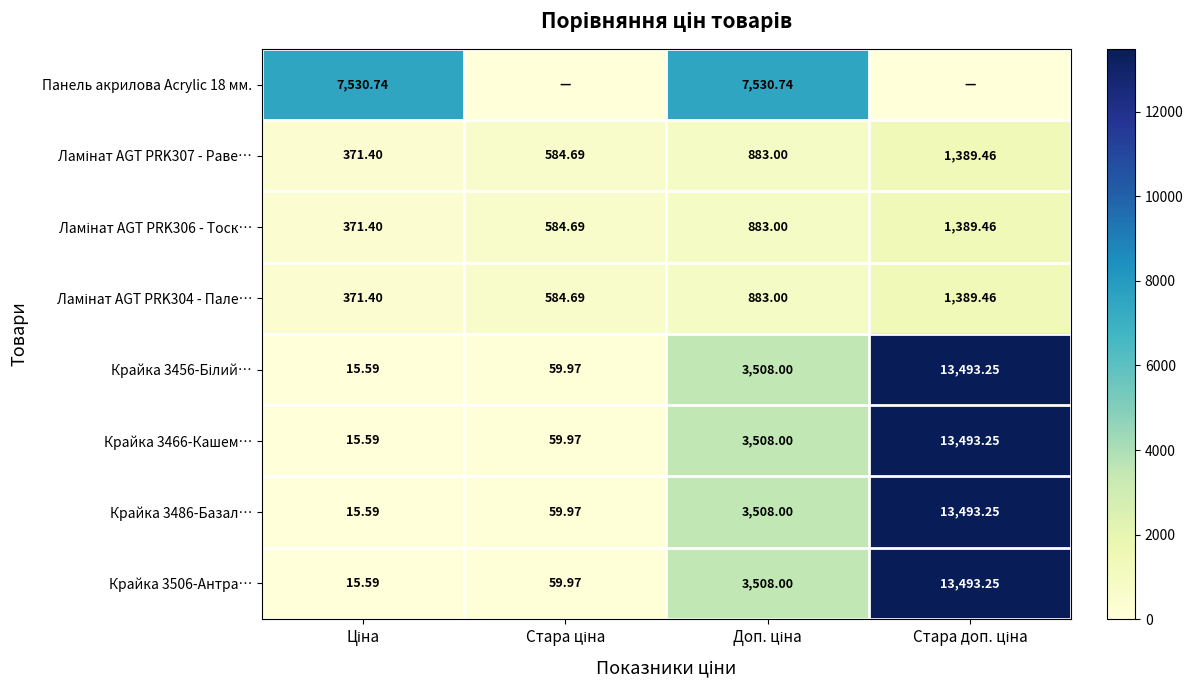

What is the sum of the Крайка 3506-Антра… values at Доп. ціна and Стара доп. ціна?

17001.2